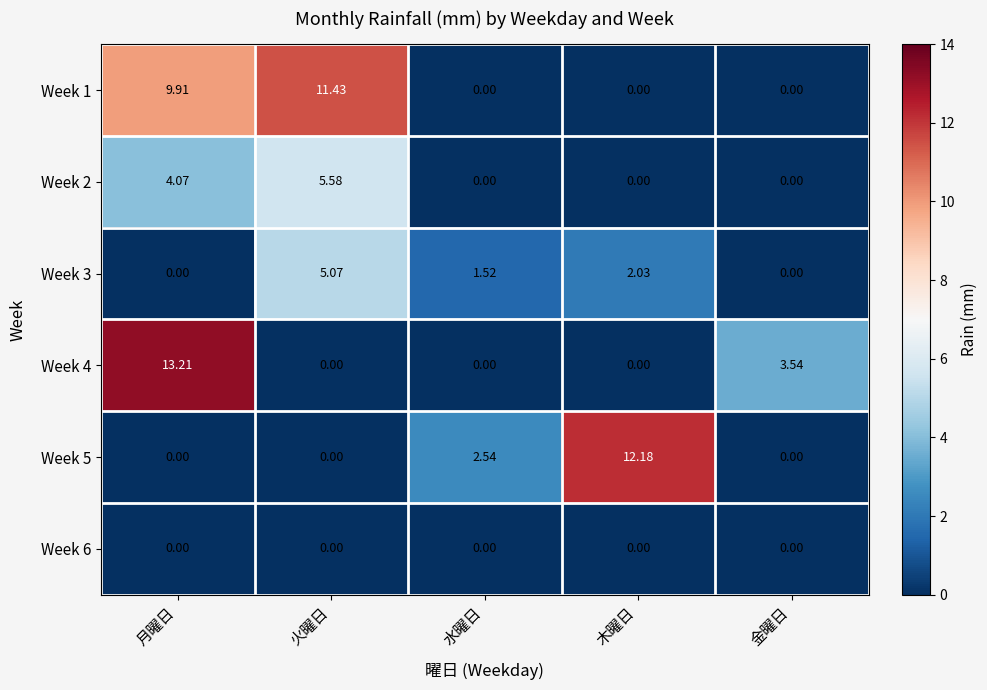

At which category is the sum across all series the highest?

月曜日